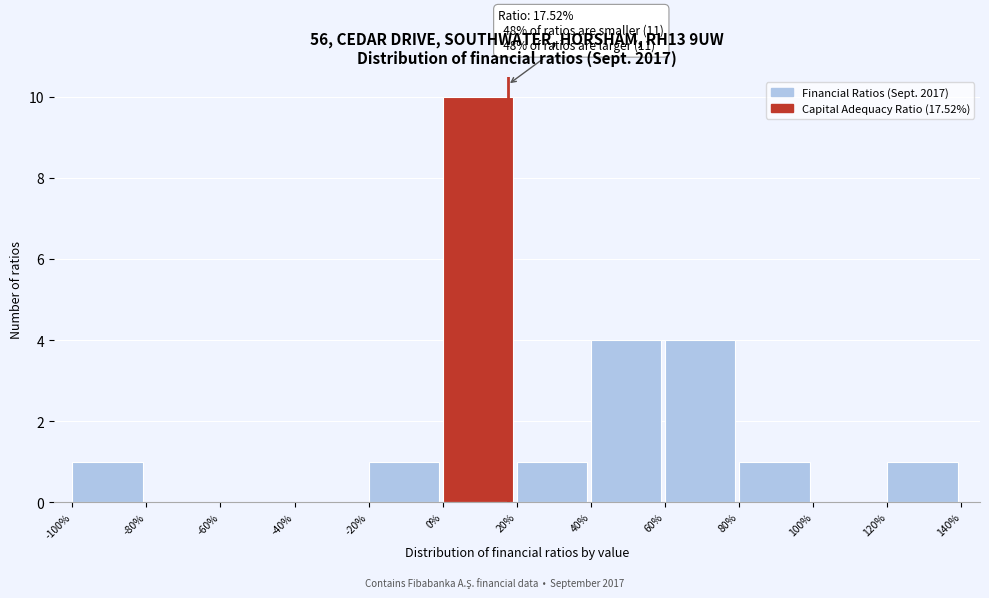

Over which range of the x-axis is the bar tallest?

0% to 20%